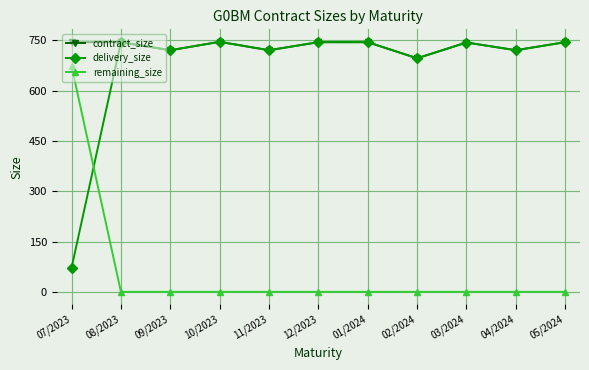

True or false: contract_size and remaining_size intersect in this chart.

False